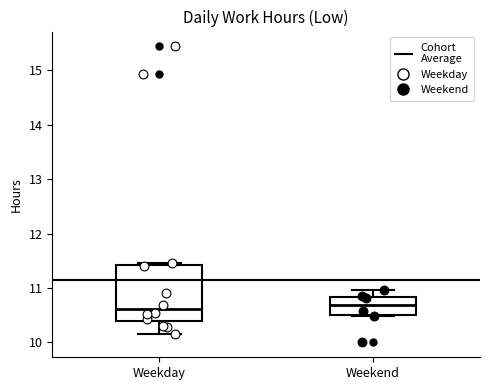

Reading left to right, transcribe this box plot: for each box, give where its median line is, the range the box spans, and where its two whiskers end, as read against the y-axis. The values are not printed on the chart, so give them approximately, as read against the axis.

Weekday: median 10.6, box 10.4 to 11.4, whiskers 10.2 to 11.5
Weekend: median 10.7, box 10.5 to 10.8, whiskers 10.5 to 11.0